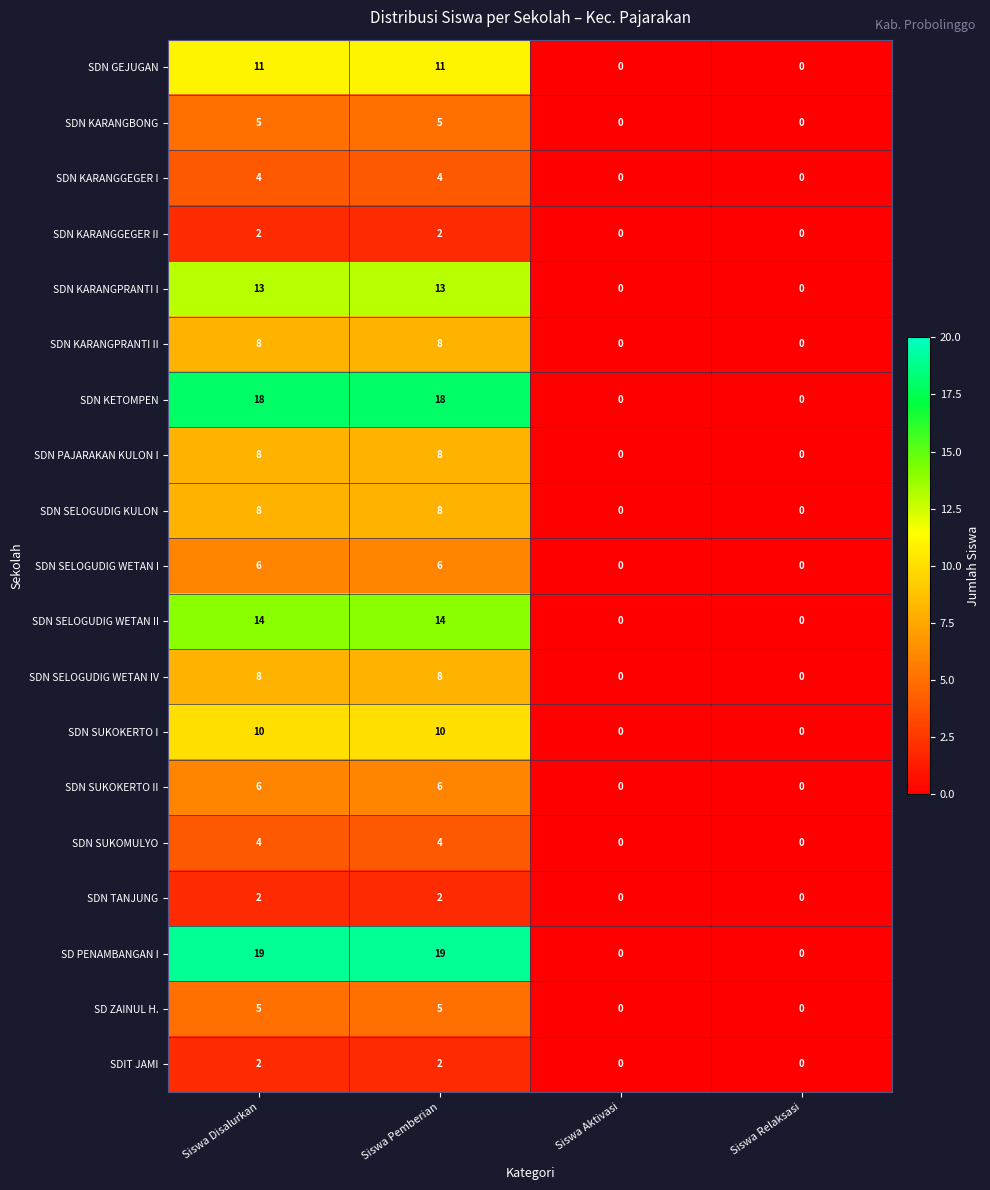

Which series has the widest spread of values?

SD PENAMBANGAN I